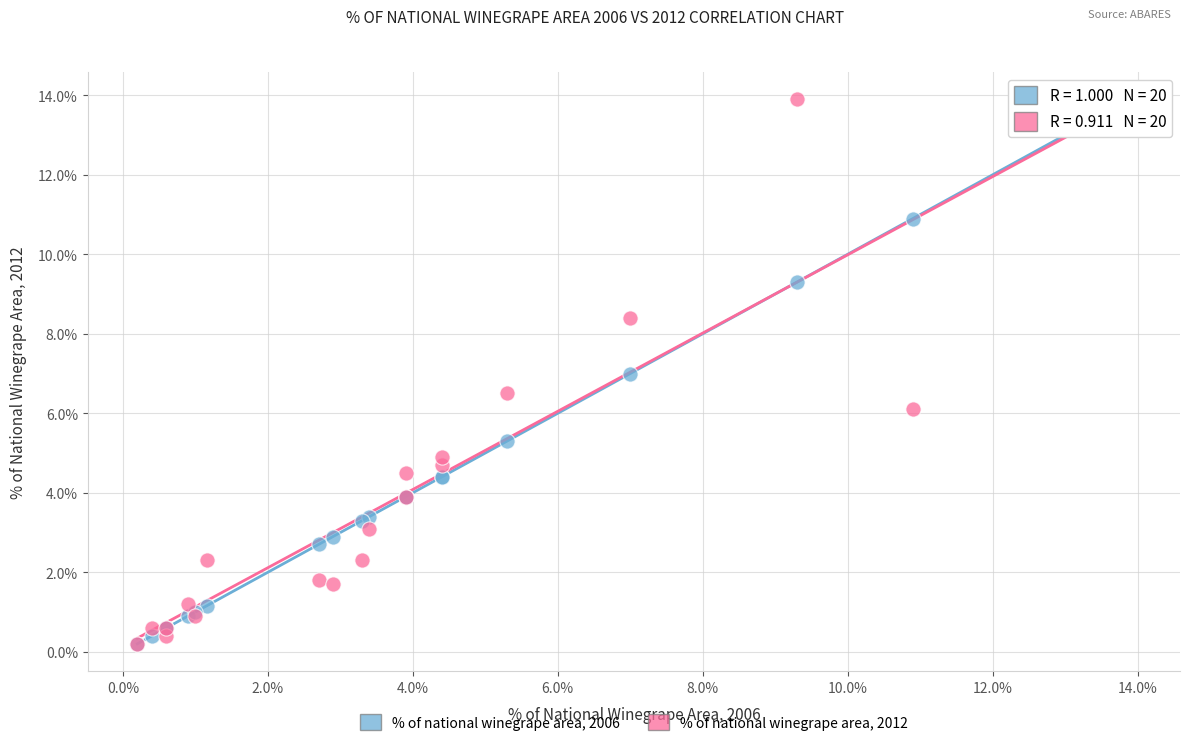

What are all the series names shown in the legend?

% of national winegrape area, 2006, % of national winegrape area, 2012